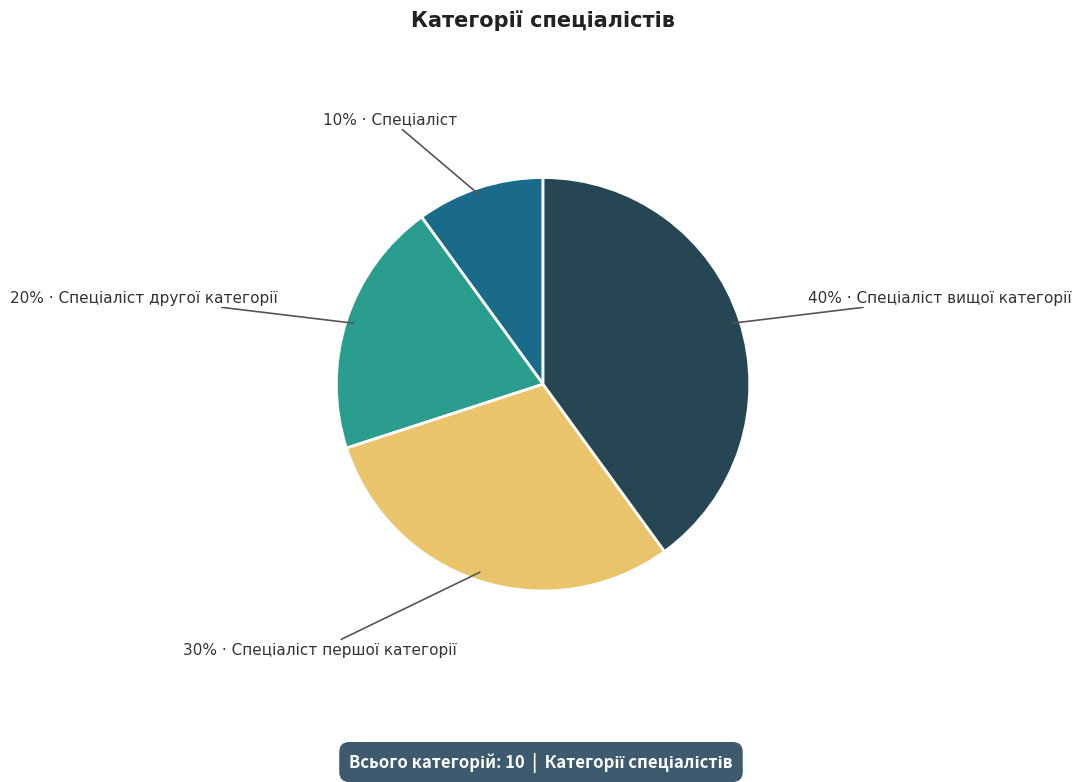

Does any single category account for the majority?

No